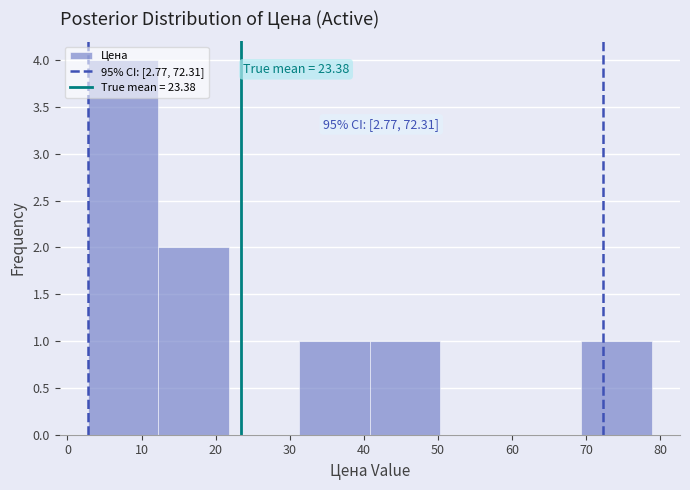

Which range on the x-axis has the tallest bar?

3 to 12